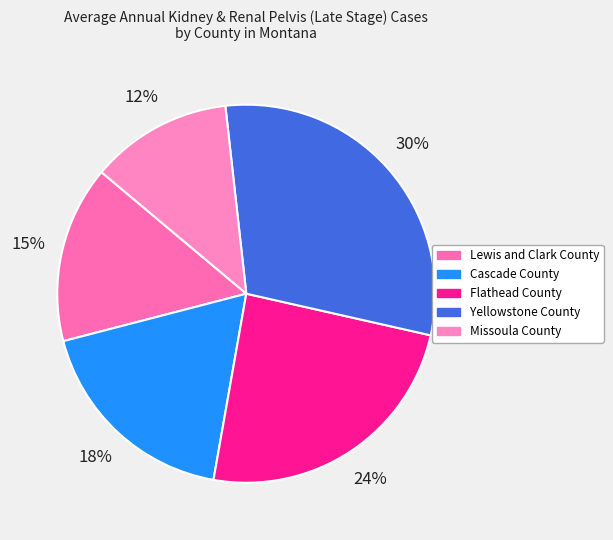

To the nearest percent, what is the combined percentage of Lewis and Clark County and Flathead County?

39%